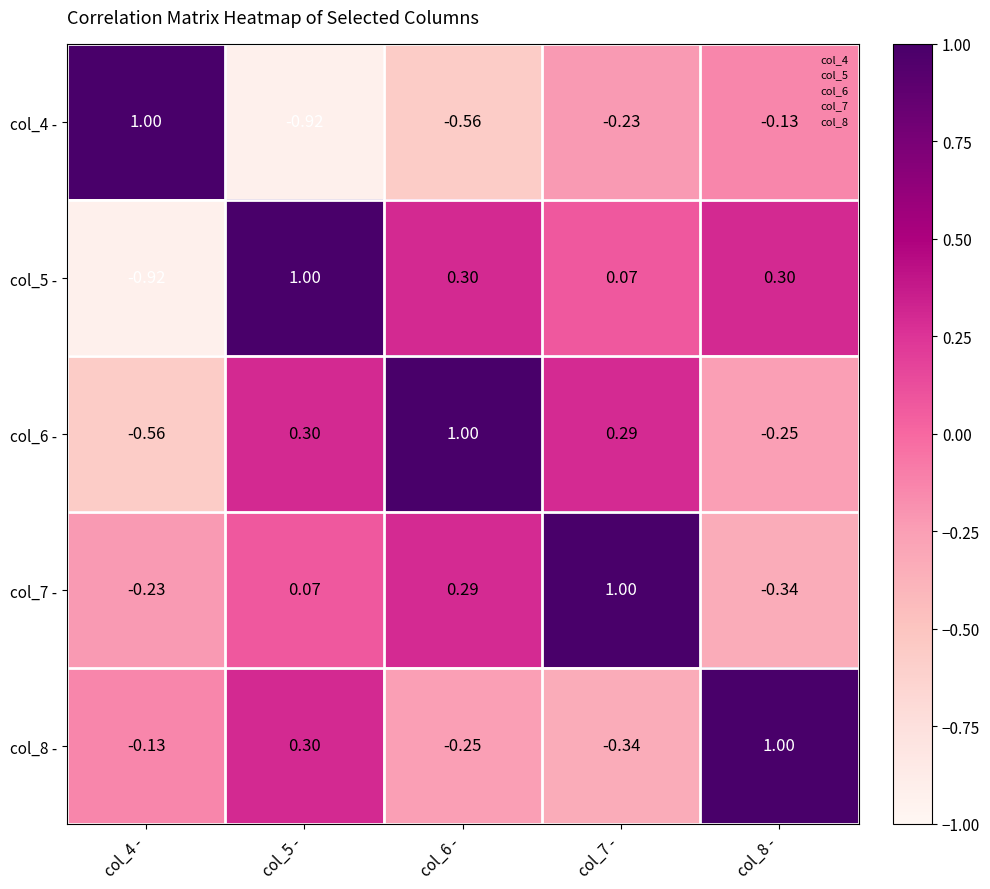

Is the value of col_5 - at col_4 - greater than the value of col_8 - at col_8 -?

No